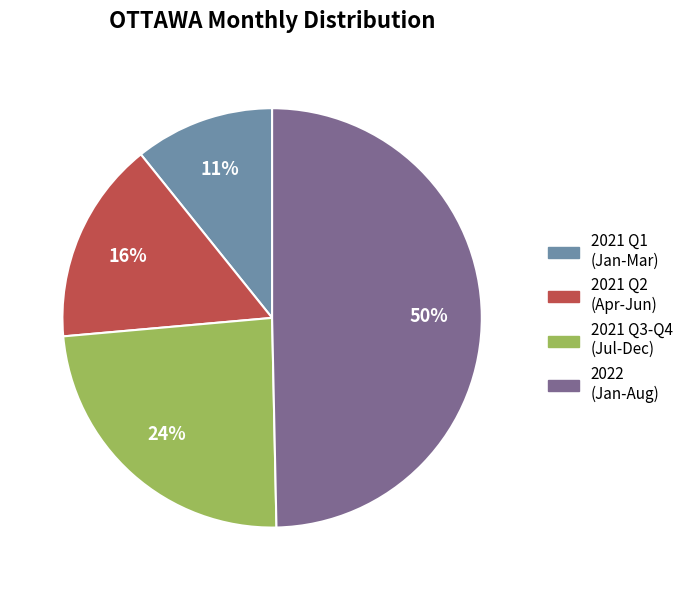

Is there a majority slice in this chart?

No